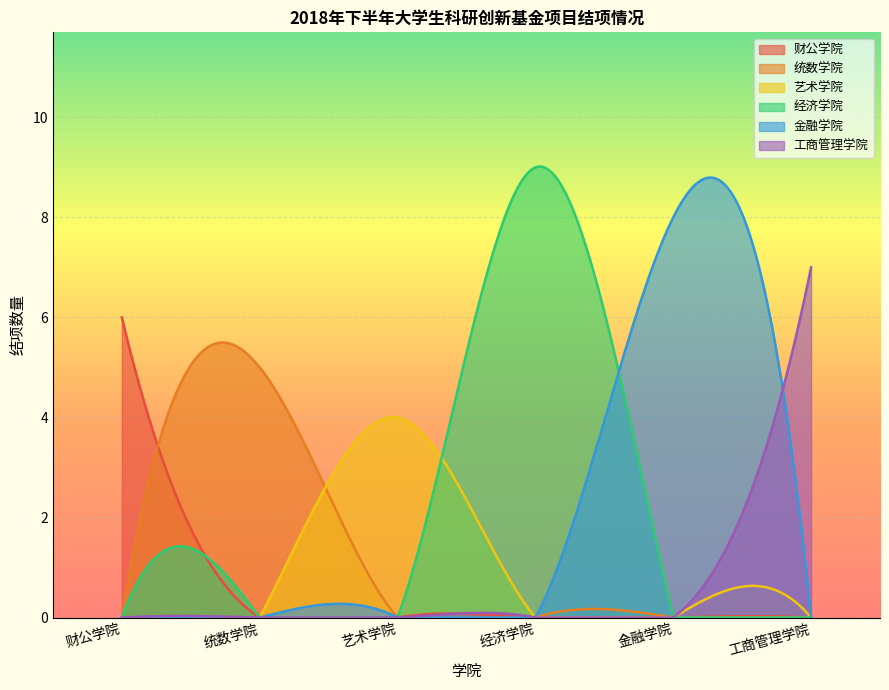

What is the highest value of the 经济学院 series?

9.0